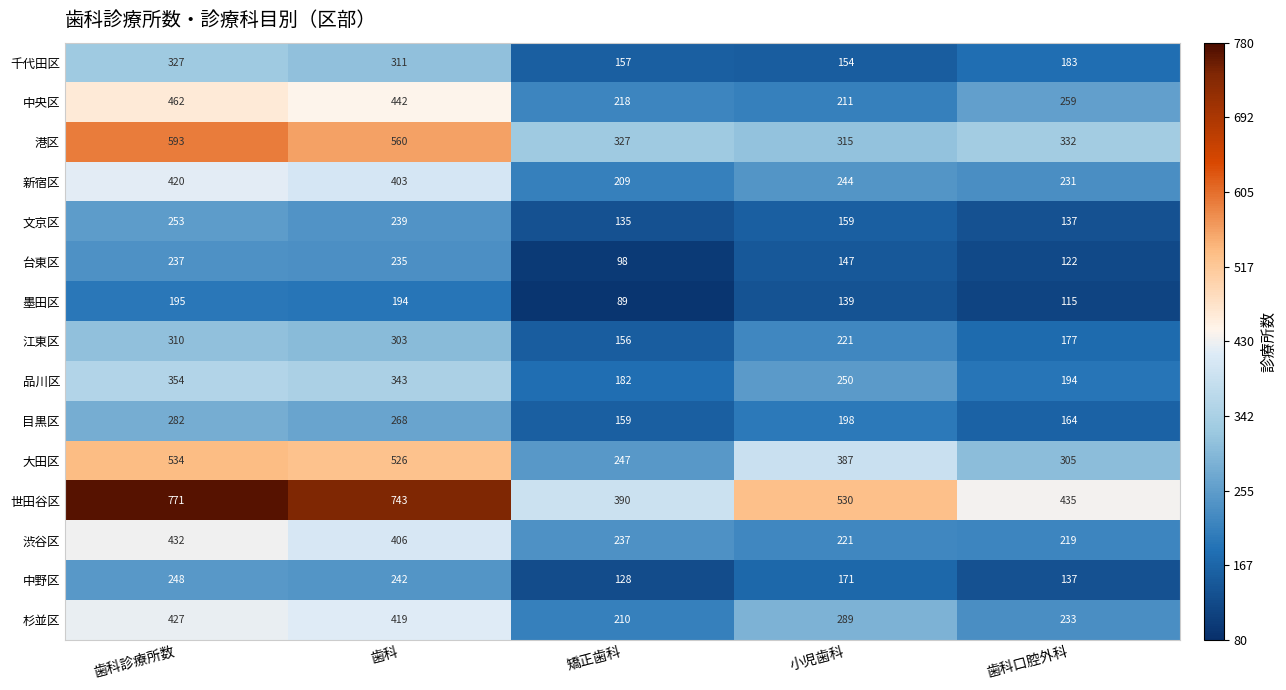

Rank the series at 歯科診療所数 from highest to lowest value.

世田谷区, 港区, 大田区, 中央区, 渋谷区, 杉並区, 新宿区, 品川区, 千代田区, 江東区, 目黒区, 文京区, 中野区, 台東区, 墨田区